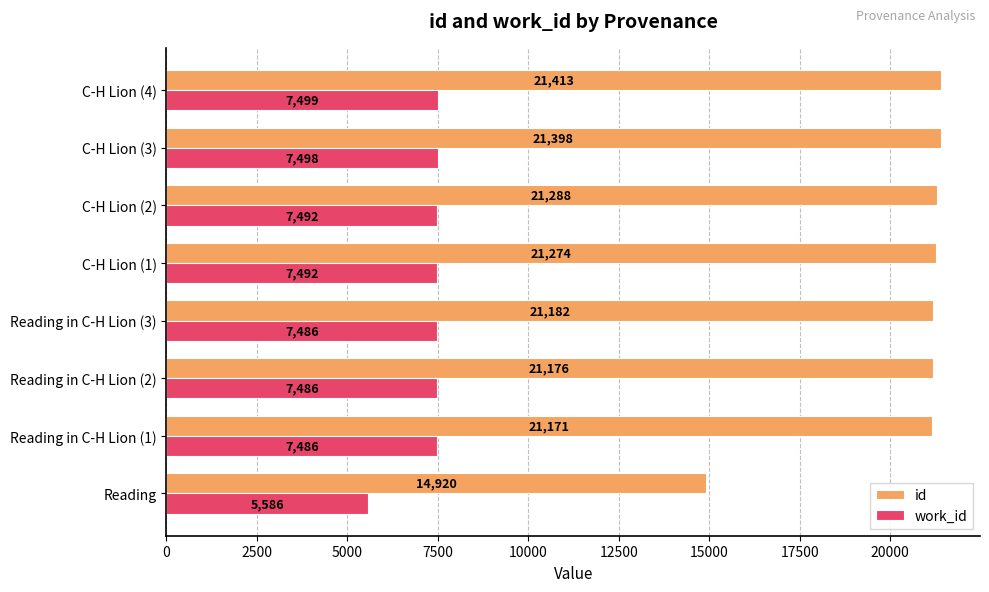

What is the difference between the maximum and minimum values in the work_id series?

1913